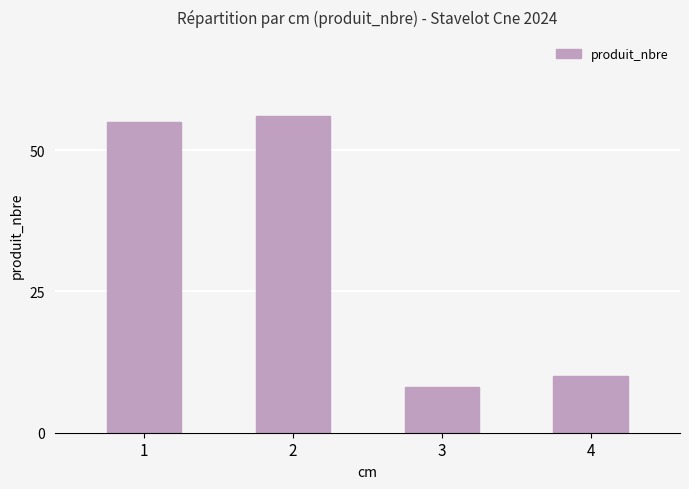

What is the difference between the maximum and second lowest values?

46